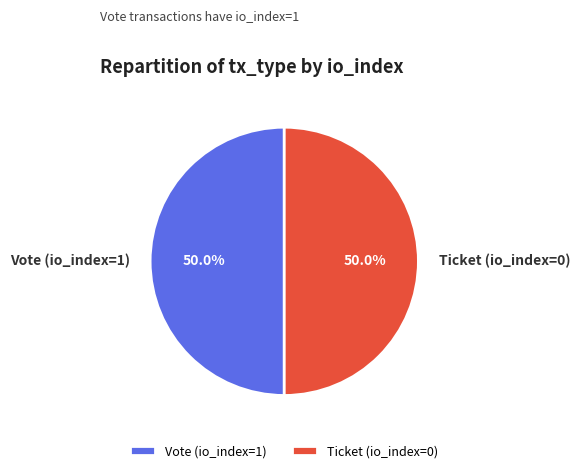

How many slices are in this pie chart?

2